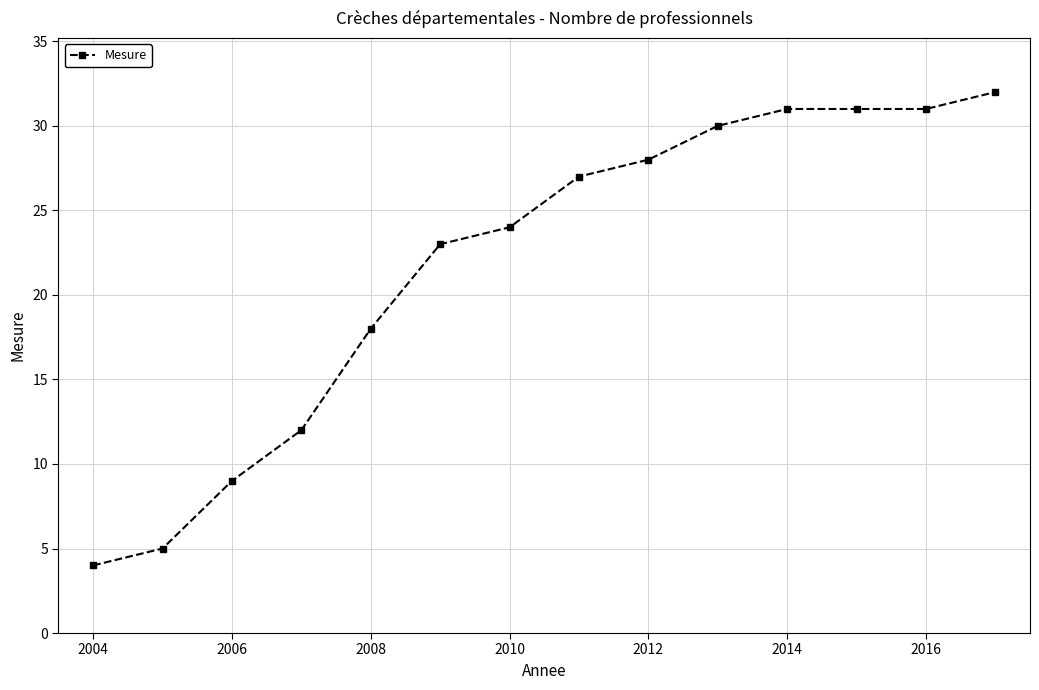

True or false: there are more than 1 points higher than both neighbors.

False